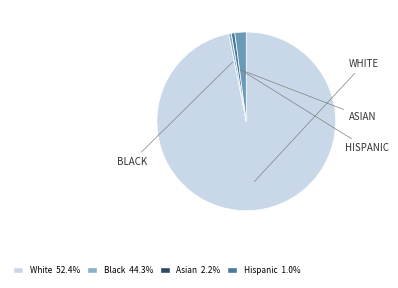

Does any single category account for the majority?

Yes